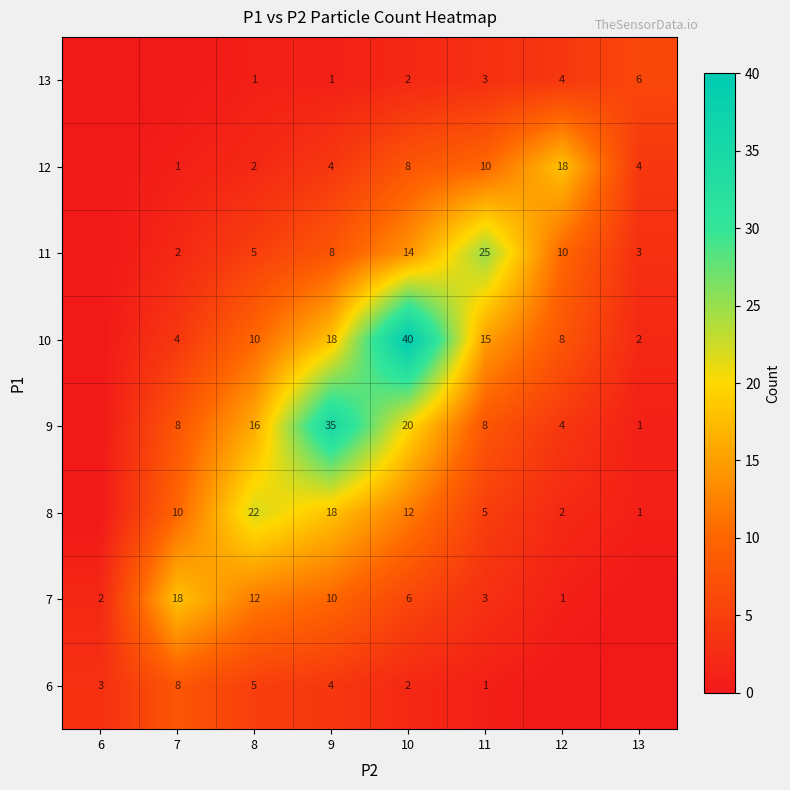

What is the difference between the highest and lowest values at 8?

21